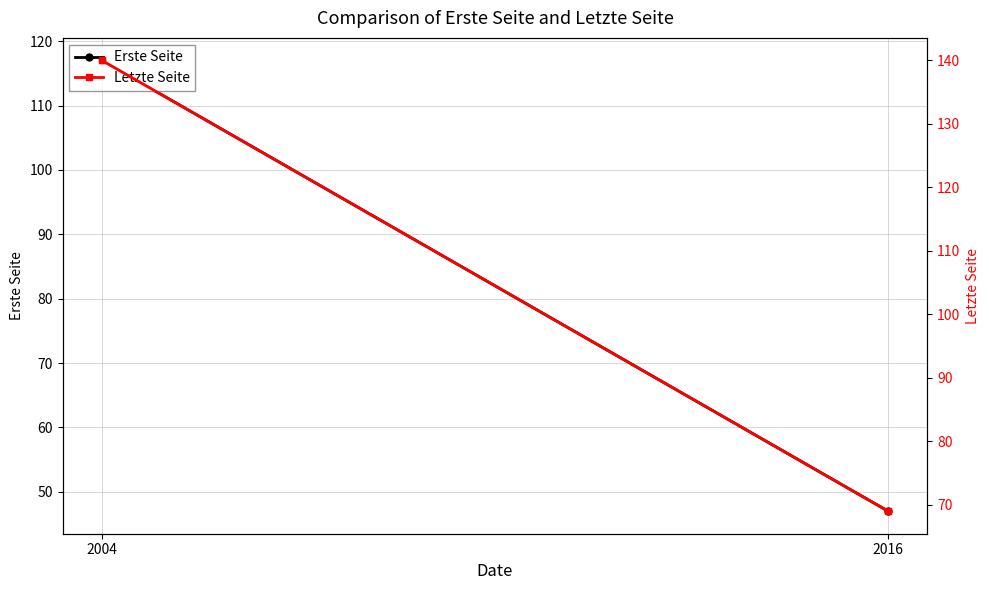

How many categories are shown in the chart?

2